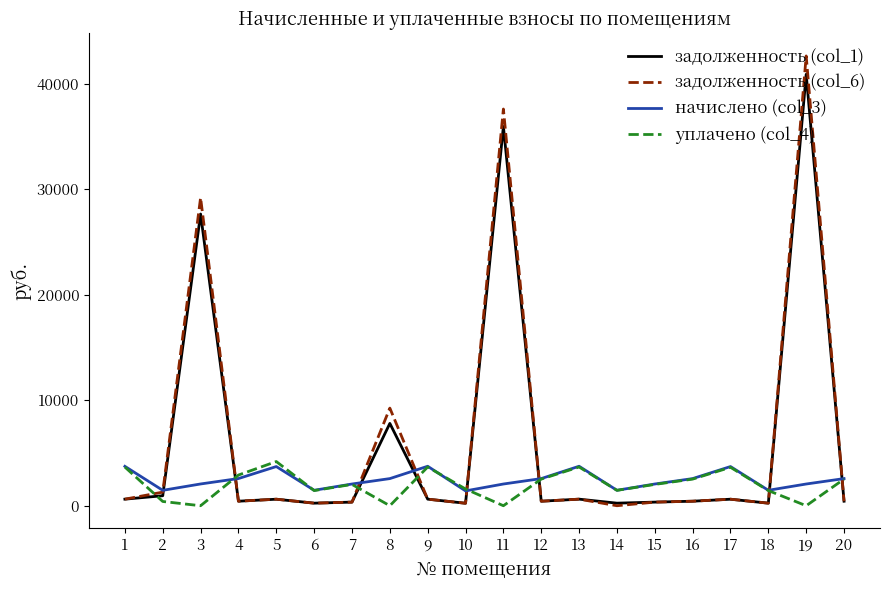

The value of начислено (col_3) at 19 is 2059.5. True or false?

True